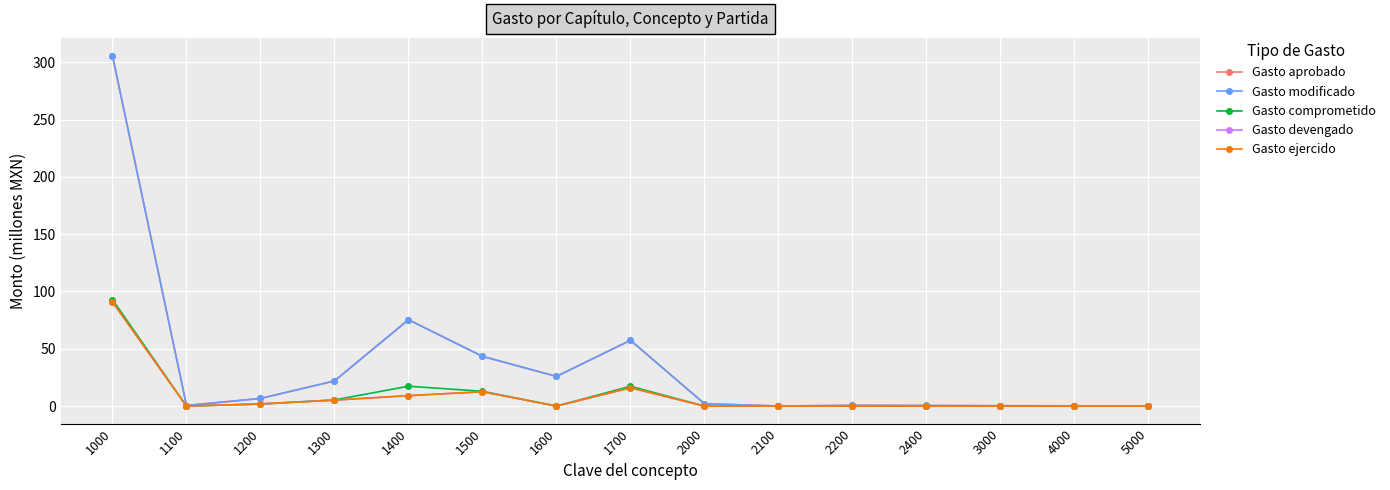

What is the difference between the second highest and minimum values in the Gasto comprometido series?

17.3